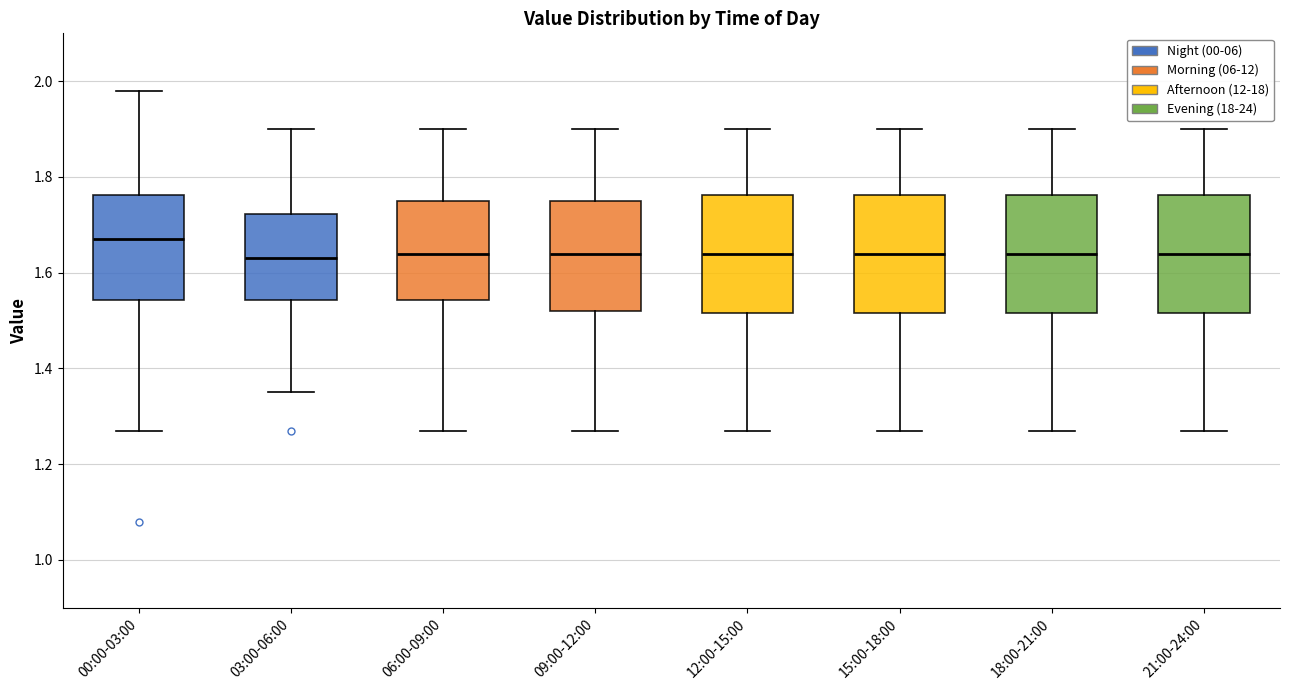

Reading left to right, transcribe this box plot: for each box, give where its median line is, the range the box spans, and where its two whiskers end, as read against the y-axis. The values are not printed on the chart, so give them approximately, as read against the axis.

00:00-03:00: median 1.68, box 1.54 to 1.76, whiskers 1.28 to 1.98
03:00-06:00: median 1.64, box 1.54 to 1.72, whiskers 1.36 to 1.90
06:00-09:00: median 1.64, box 1.54 to 1.76, whiskers 1.28 to 1.90
09:00-12:00: median 1.64, box 1.52 to 1.76, whiskers 1.28 to 1.90
12:00-15:00: median 1.64, box 1.52 to 1.76, whiskers 1.28 to 1.90
15:00-18:00: median 1.64, box 1.52 to 1.76, whiskers 1.28 to 1.90
18:00-21:00: median 1.64, box 1.52 to 1.76, whiskers 1.28 to 1.90
21:00-24:00: median 1.64, box 1.52 to 1.76, whiskers 1.28 to 1.90